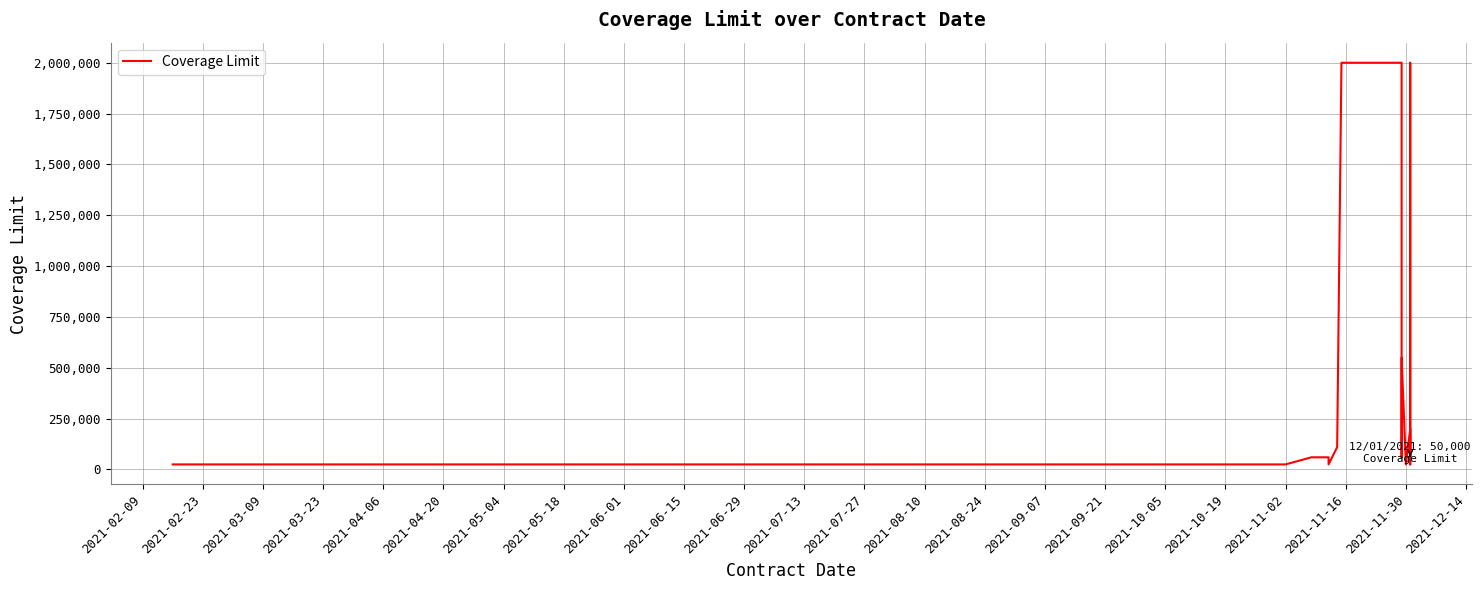

Between 2021-02-23 and 2021-07-13, which is larger?

2021-07-13